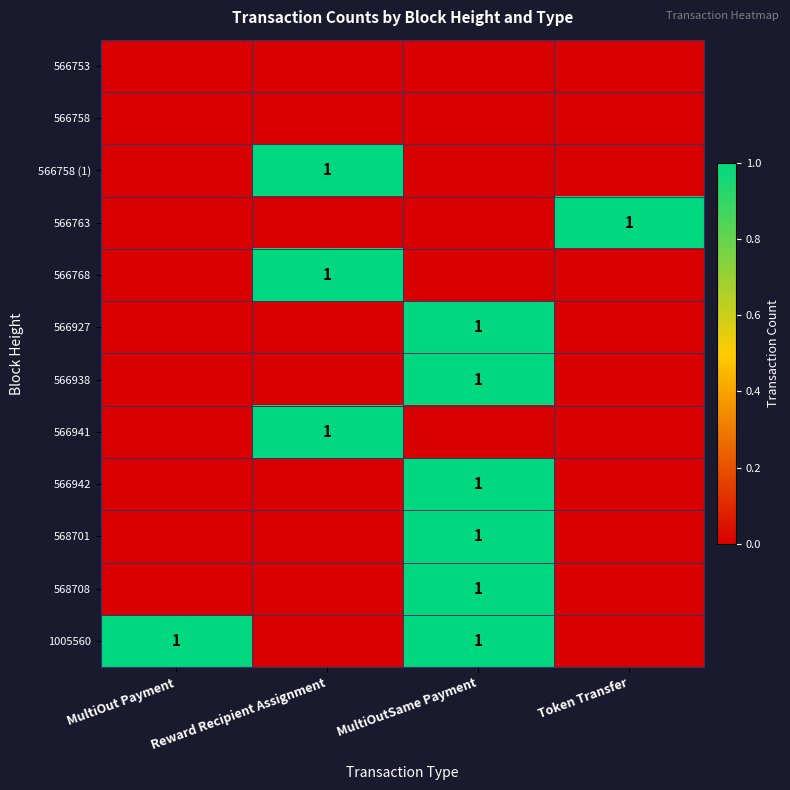

What is the greatest value displayed?

1